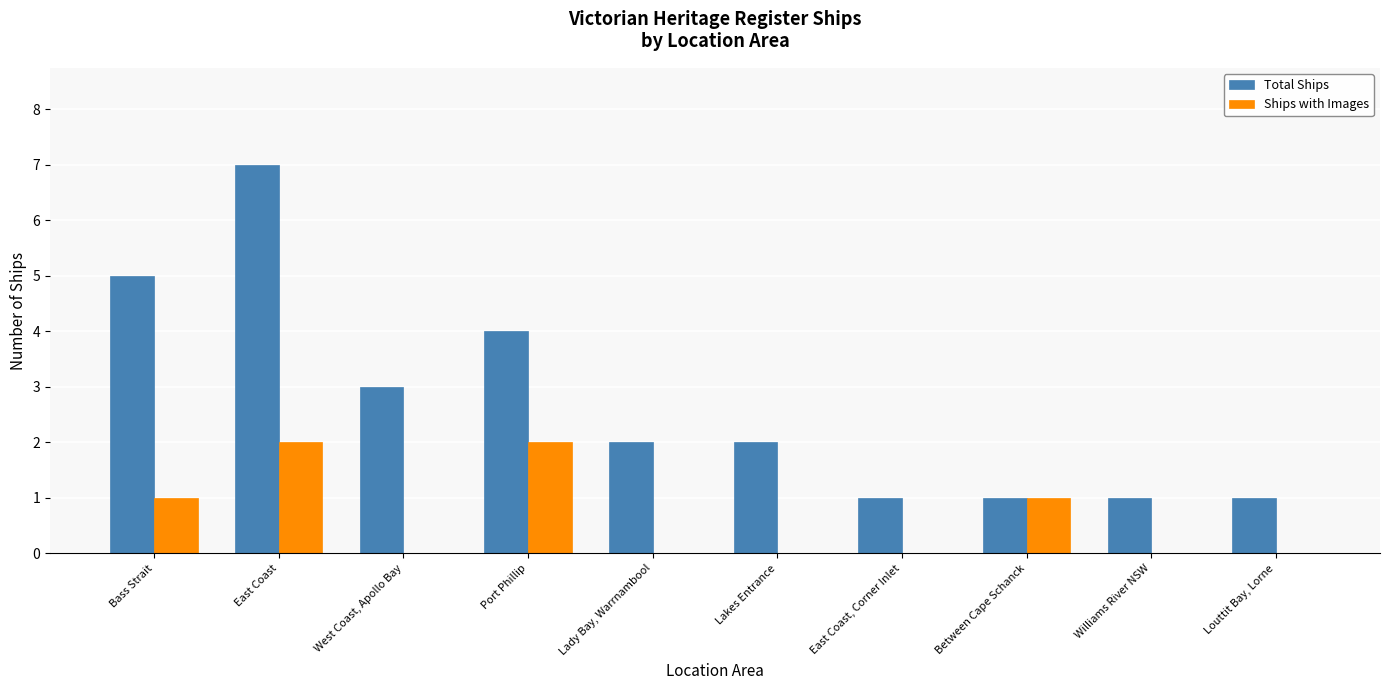

What is the maximum value shown in the chart?

7